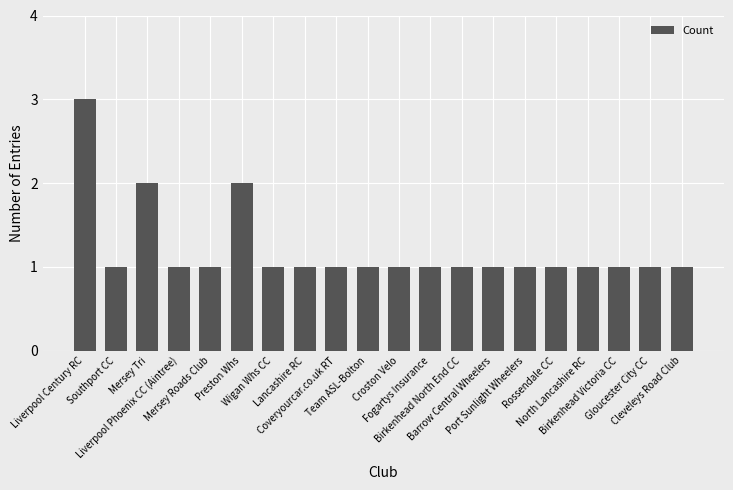

Is it true that the value at Southport CC is 1?

True